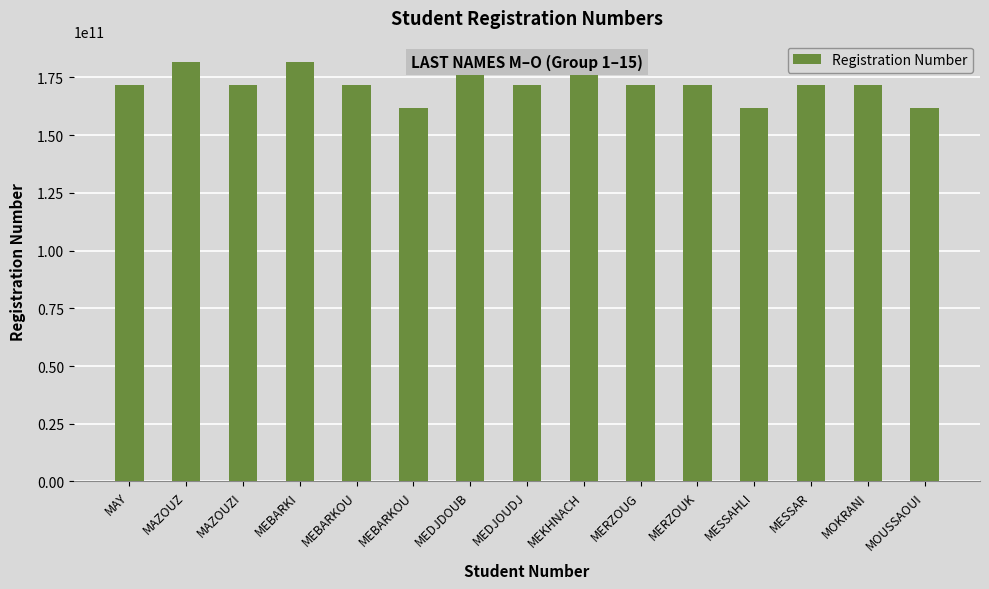

Which category has the lowest value across all series?

MEBARKOU